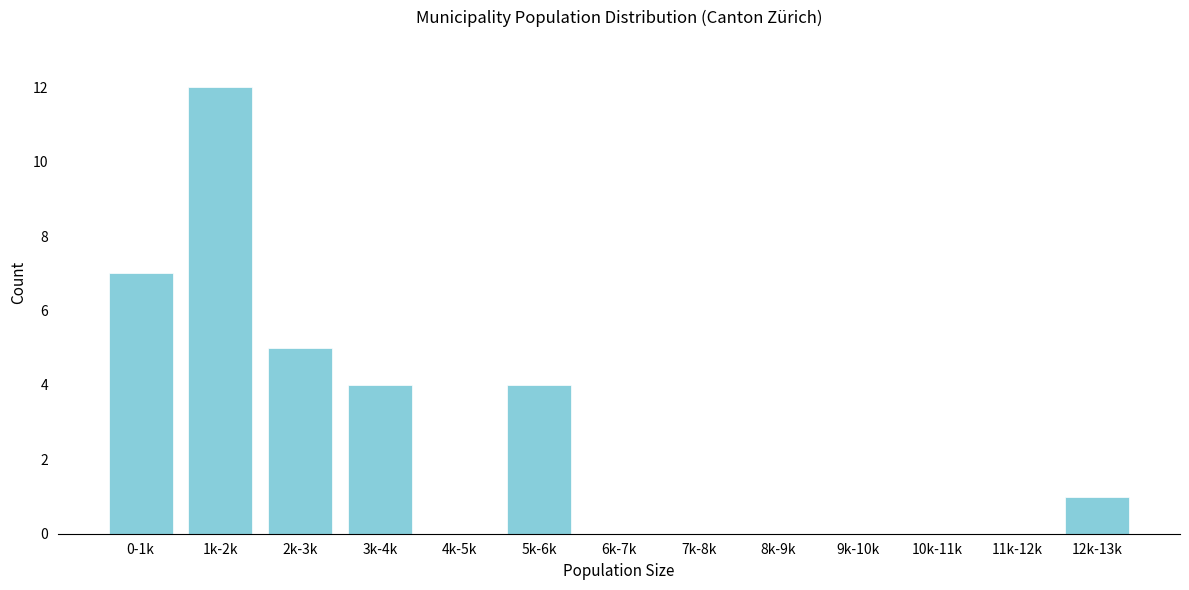

Reading right to left, extract all data points from this chart.

12k-13k=1	11k-12k=0	10k-11k=0	9k-10k=0	8k-9k=0	7k-8k=0	6k-7k=0	5k-6k=4	4k-5k=0	3k-4k=4	2k-3k=5	1k-2k=12	0-1k=7